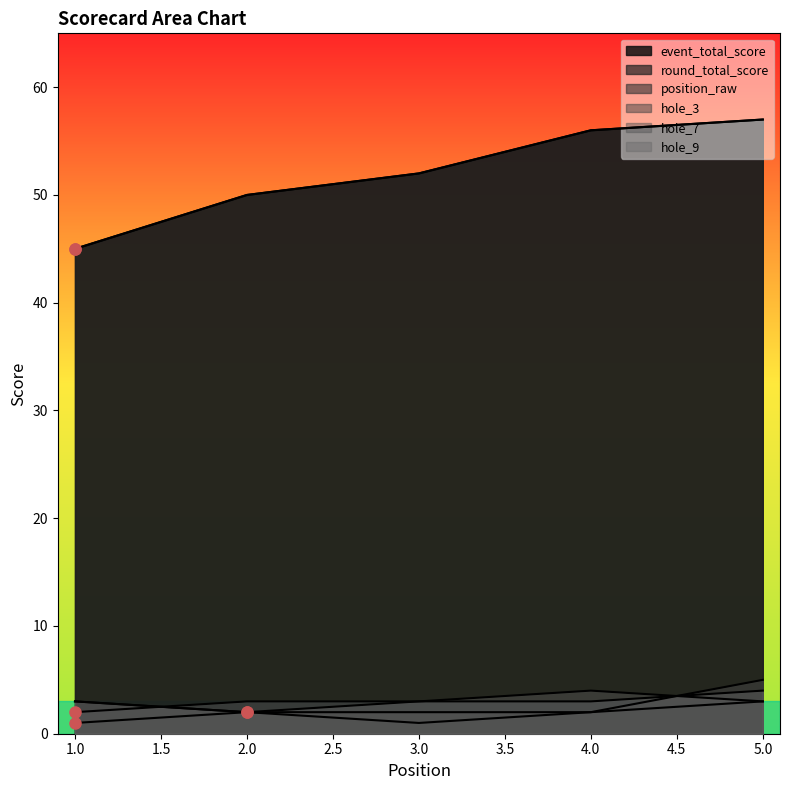

At which category is the sum across all series the highest?

5